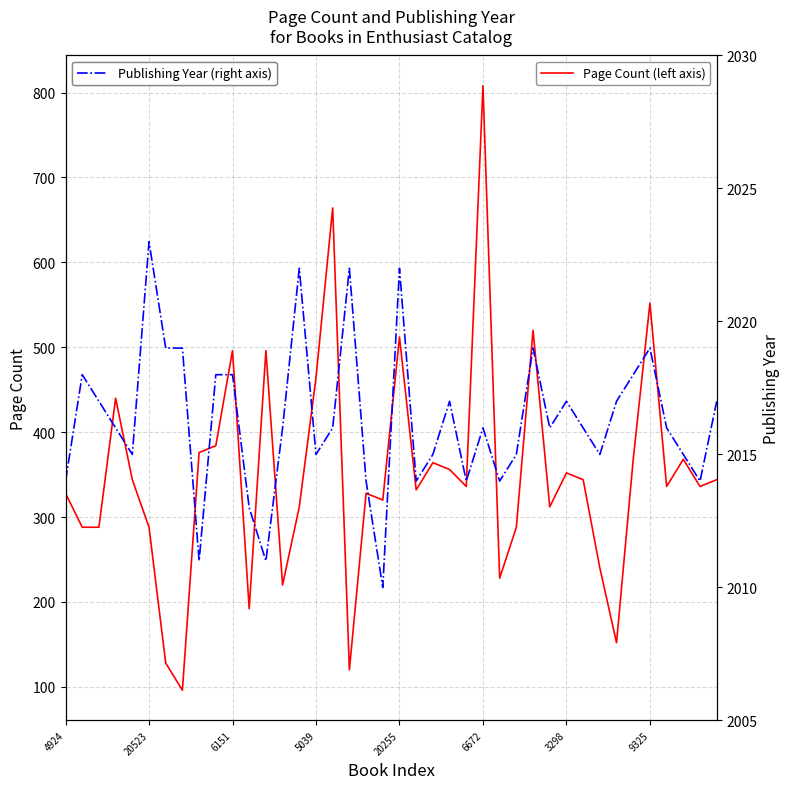

What are all the series names shown in the legend?

Page Count, Publishing Year